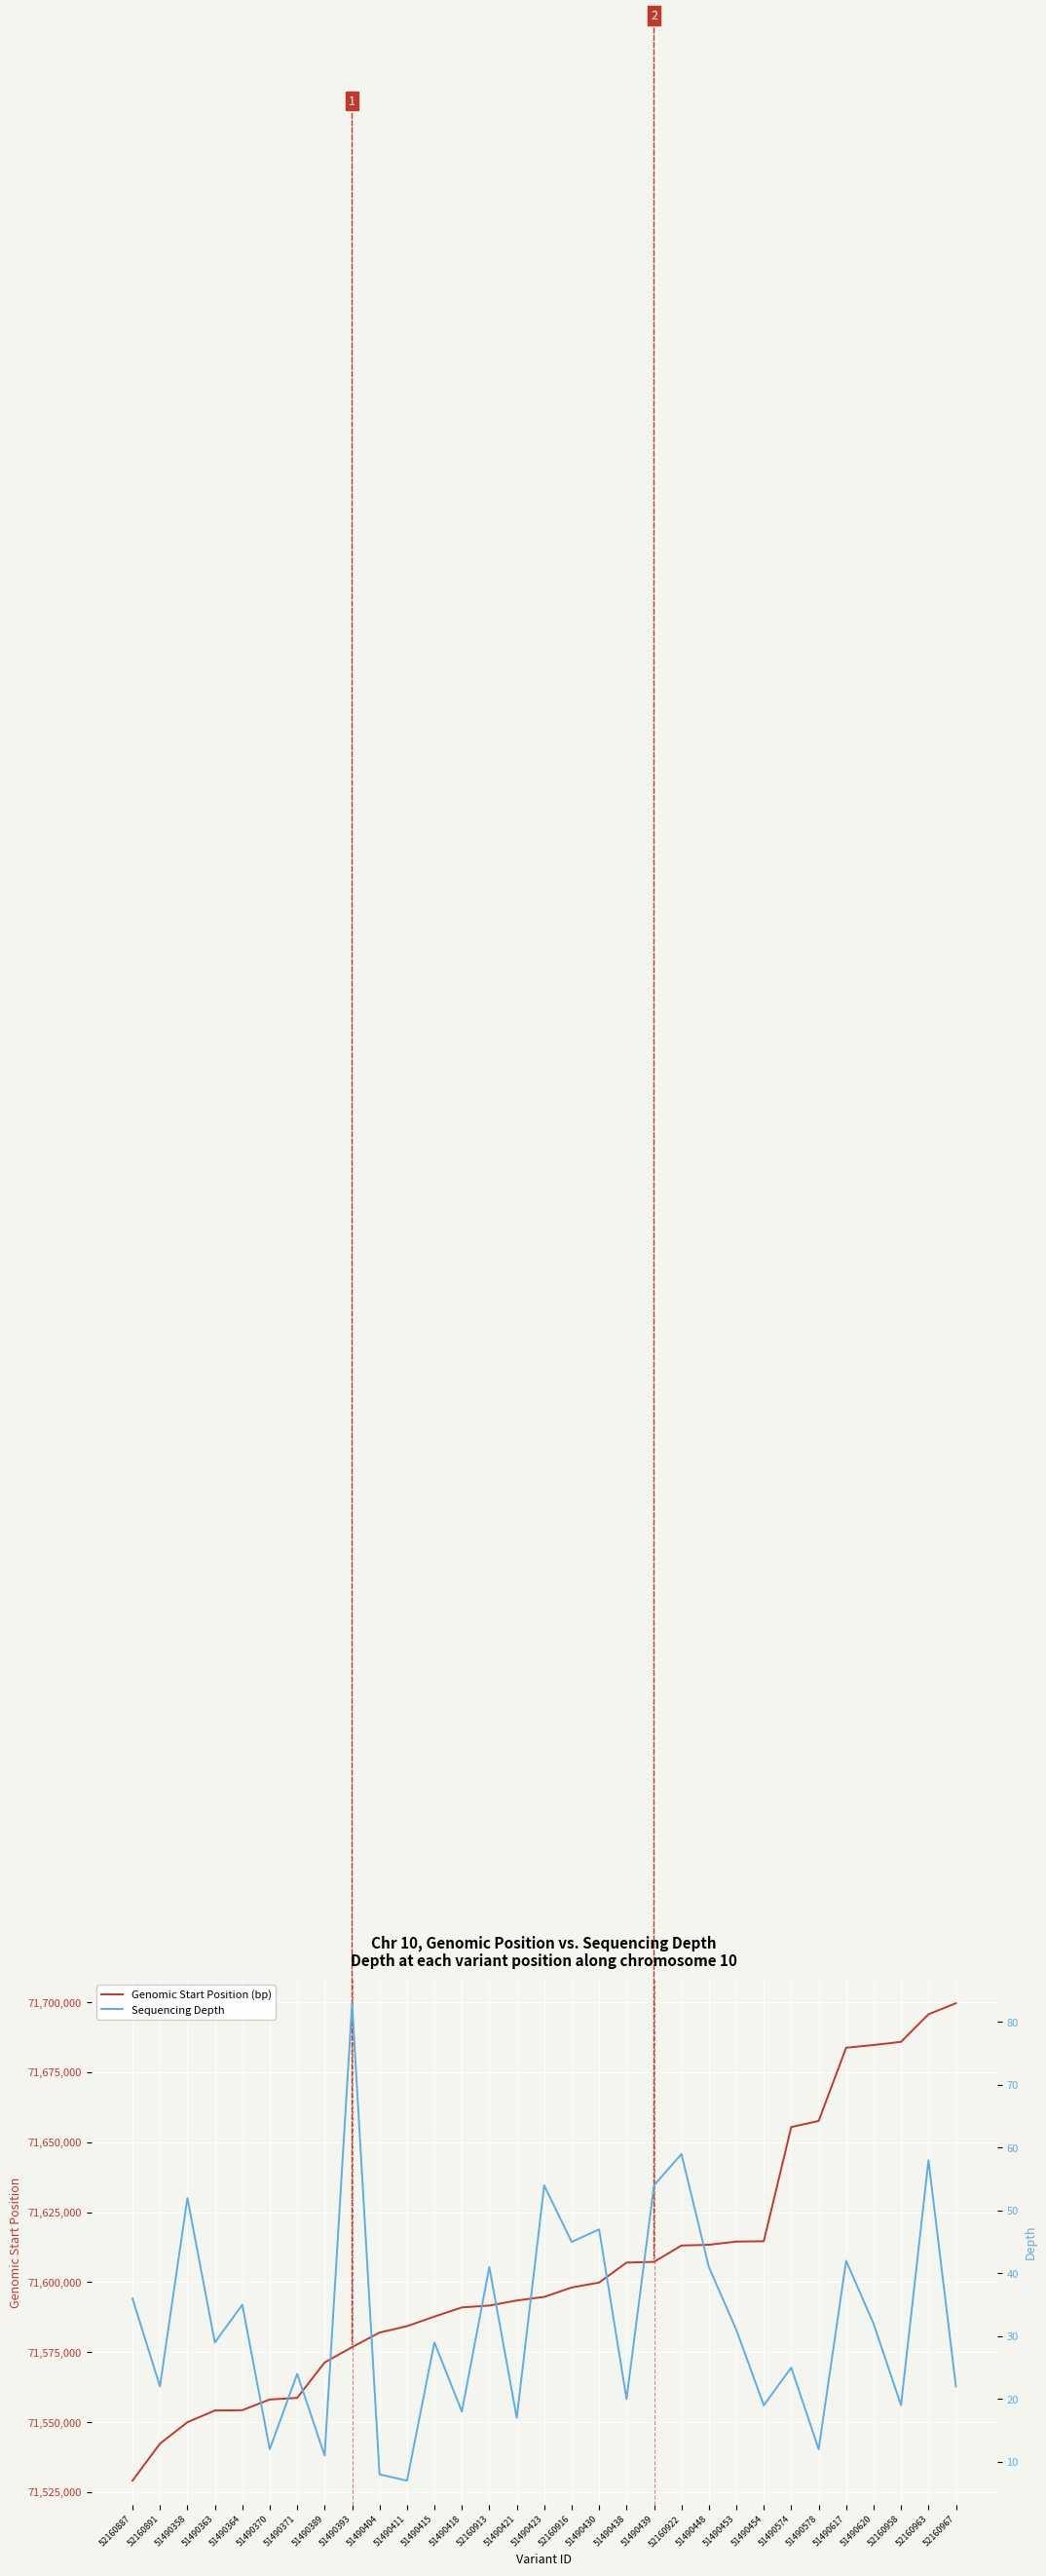

Where does the Sequencing Depth series first go above 29?

52160887